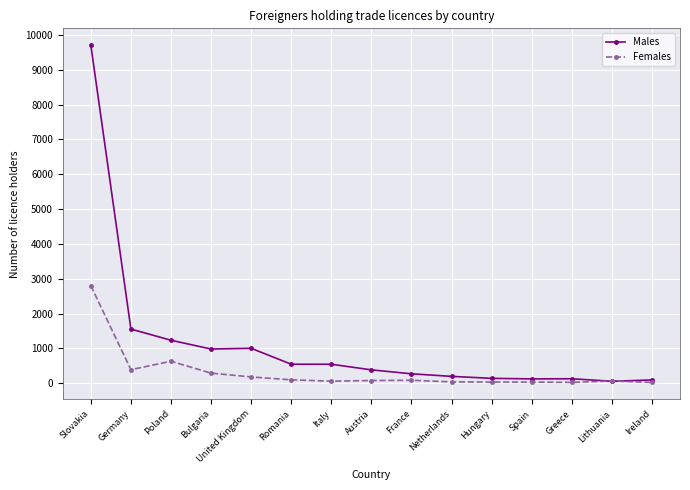

Which series has the largest total across all categories?

Males